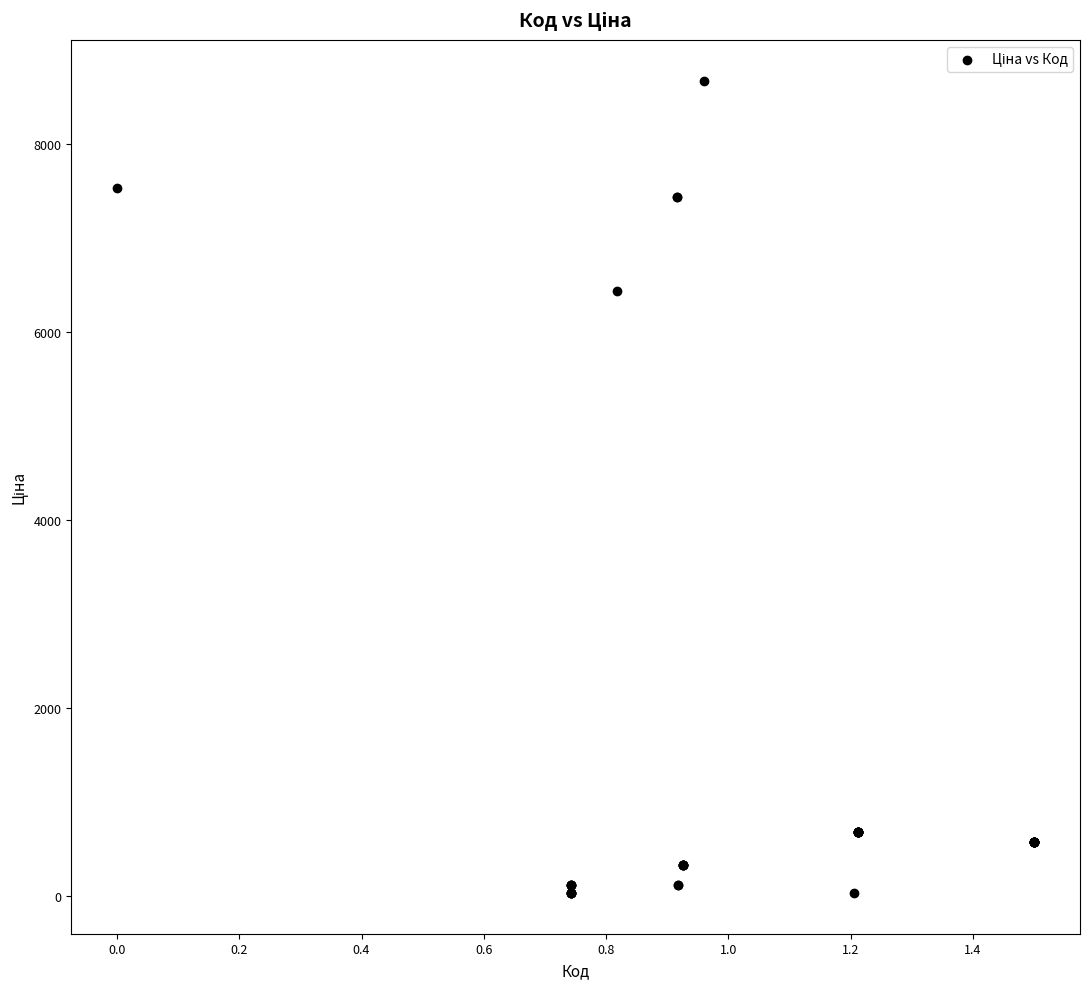

What Y value in the scatter plot is closest to 4355?

6437.4